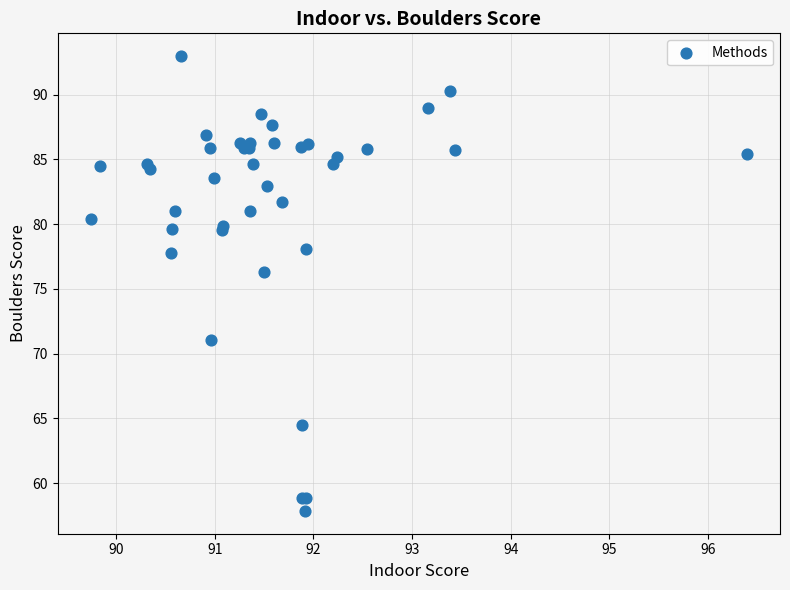

What Y value in the scatter plot is closest to 75?

76.3